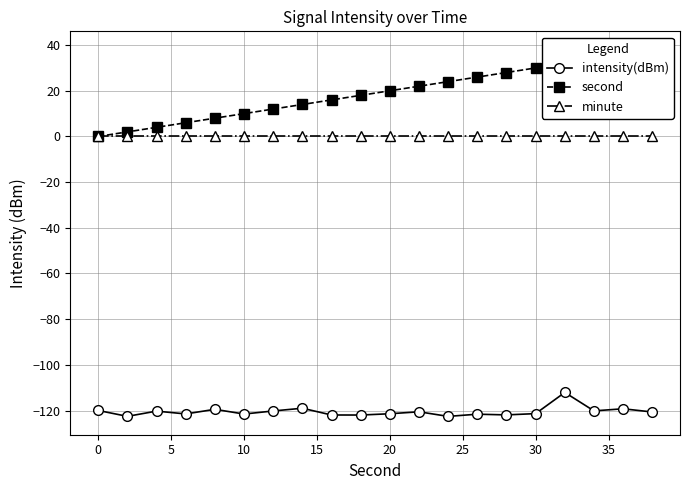

True or false: minute and second cross at least once.

False